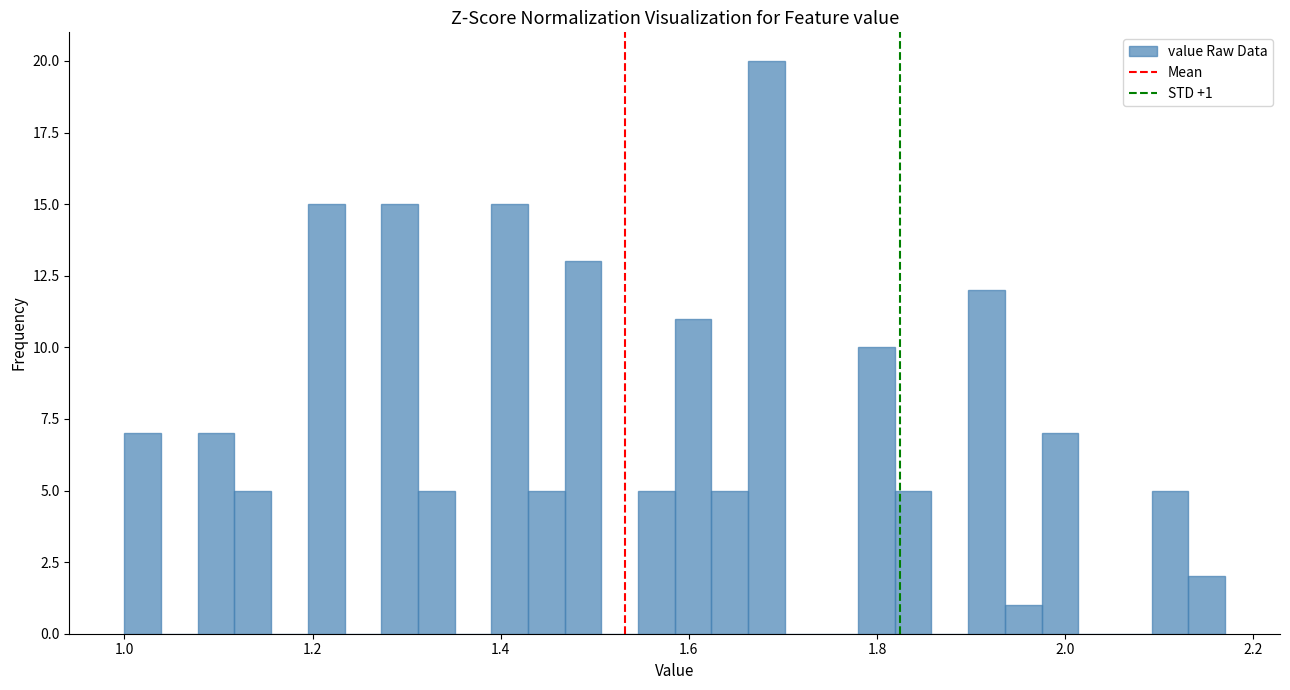

Read against the x-axis, roughly where is the centre of the tallest bar?

1.68